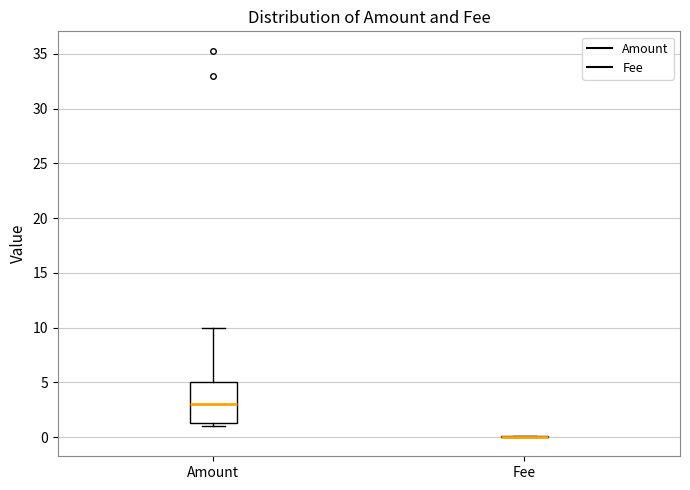

Reading left to right, read every box against the y-axis: the position of its median line, the range the box covers, and the ends of its whiskers. The values are not printed on the chart, so give them approximately, as read against the axis.

Amount: median 3.0, box 1.5 to 5.0, whiskers 1.0 to 10.0
Fee: box collapsed to a line at 0.0, whiskers 0.0 to 0.0